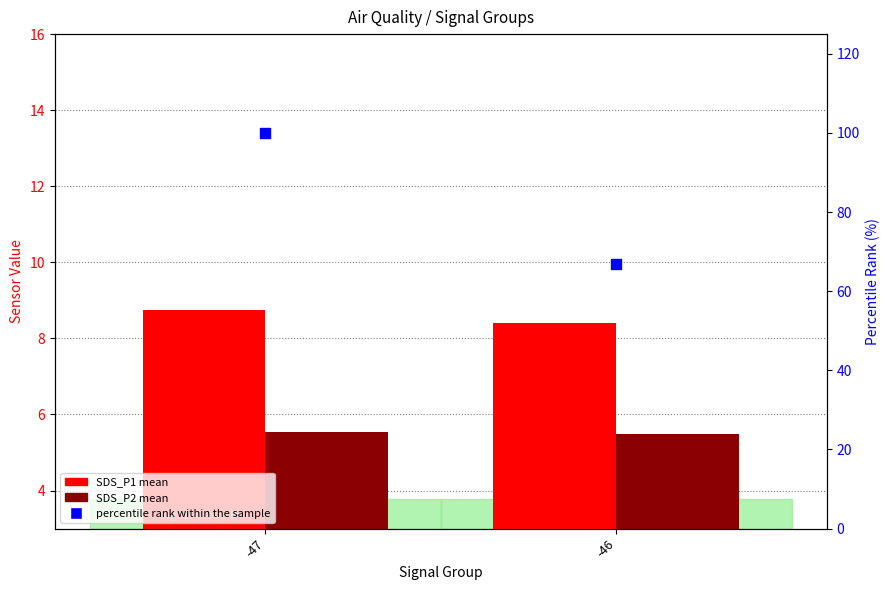

What is the total value across all series at -46?

80.9